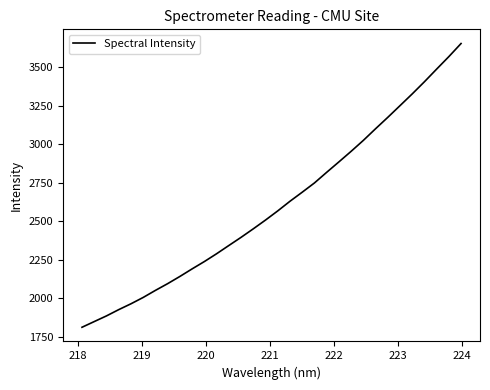

What is the smallest value displayed?

1813.4